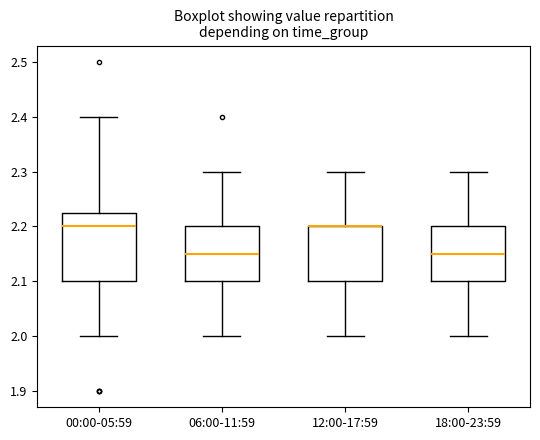

Reading left to right, read every box against the y-axis: the position of its median line, the range the box covers, and the ends of its whiskers. The values are not printed on the chart, so give them approximately, as read against the axis.

00:00-05:59: median 2.20, box 2.10 to 2.23, whiskers 2.00 to 2.40
06:00-11:59: median 2.15, box 2.10 to 2.20, whiskers 2.00 to 2.30
12:00-17:59: median 2.20 (drawn on the box's upper edge), box 2.10 to 2.20, whiskers 2.00 to 2.30
18:00-23:59: median 2.15, box 2.10 to 2.20, whiskers 2.00 to 2.30